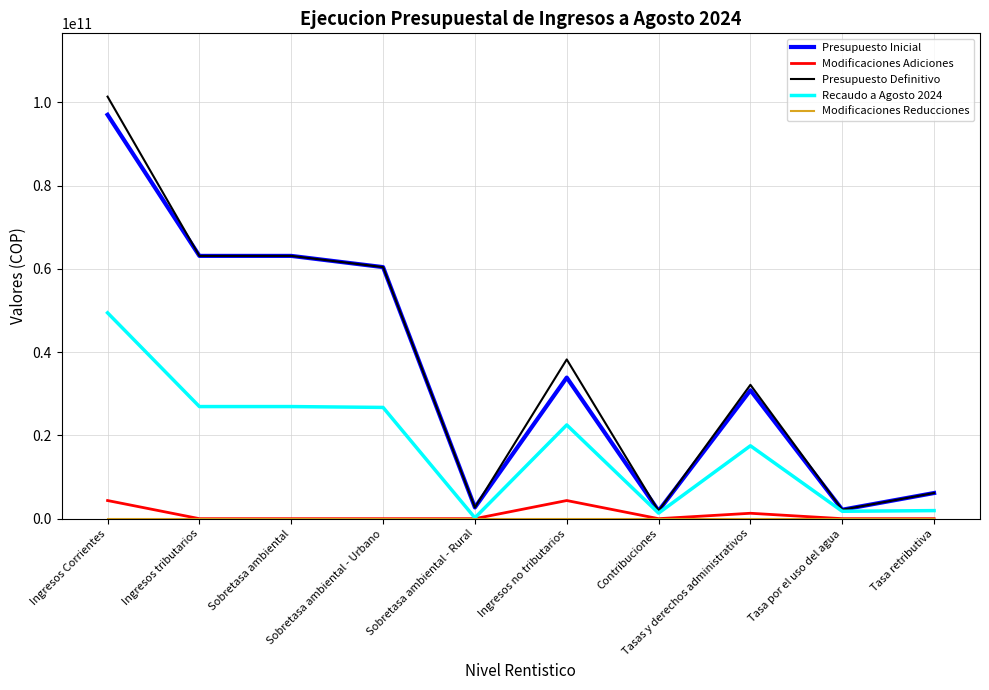

Which series has the largest range (max minus min)?

Presupuesto Definitivo